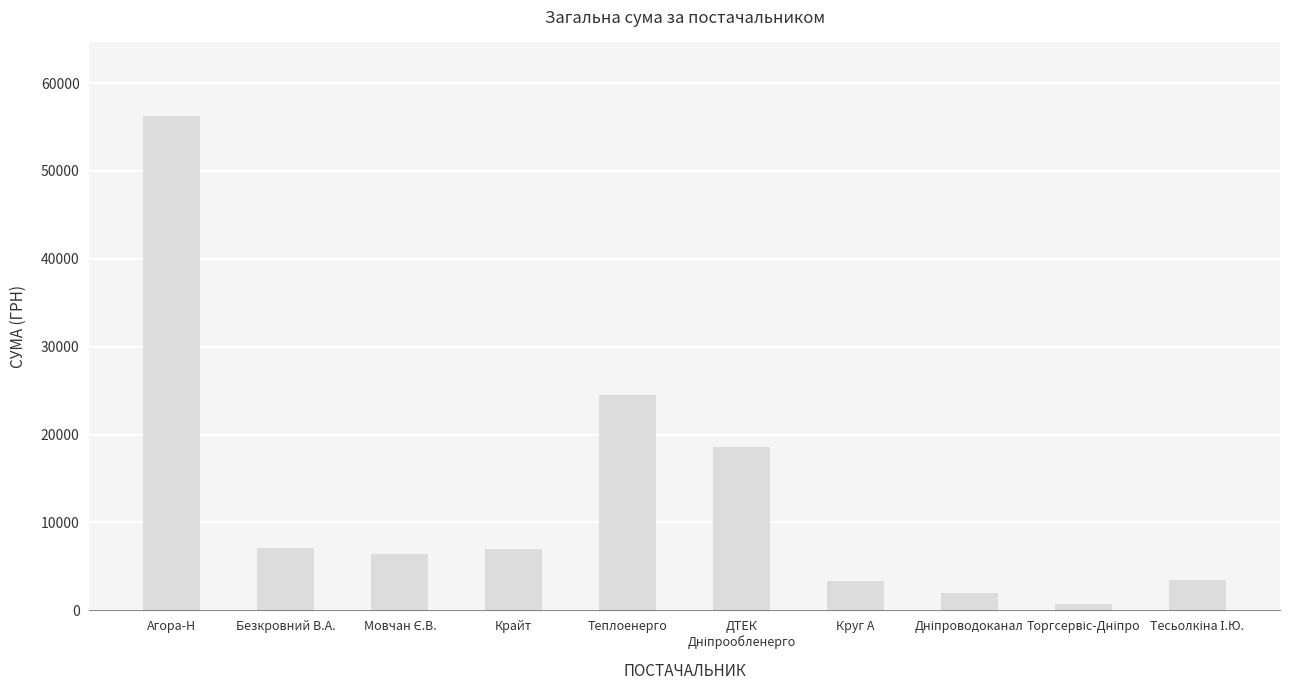

How many values are below 6992?

5